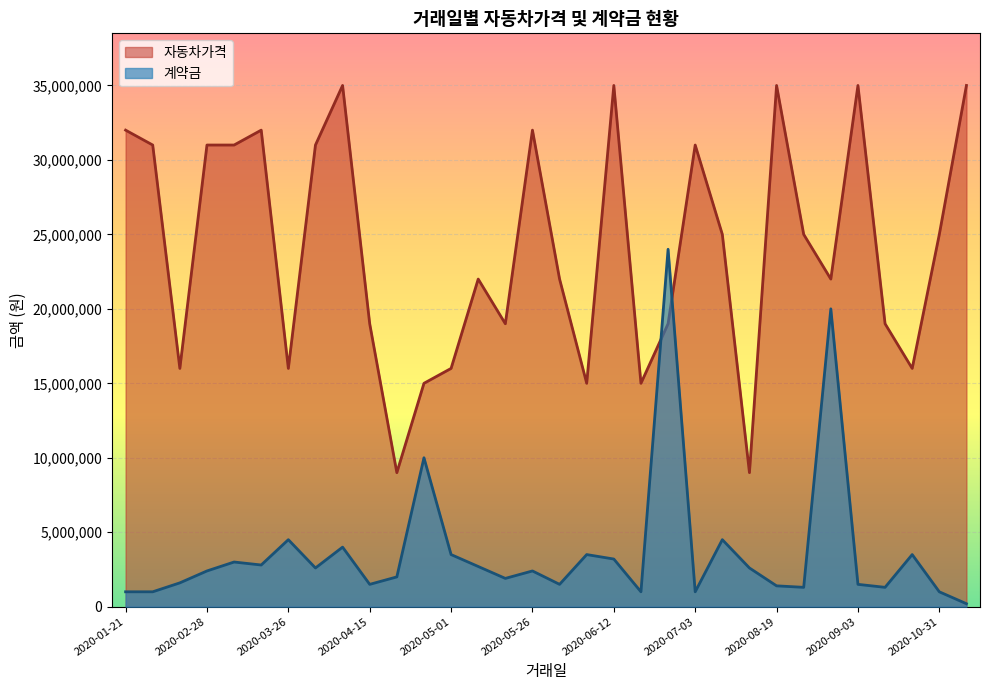

The value of 계약금 at 2020-06-12 is 3200000. True or false?

True